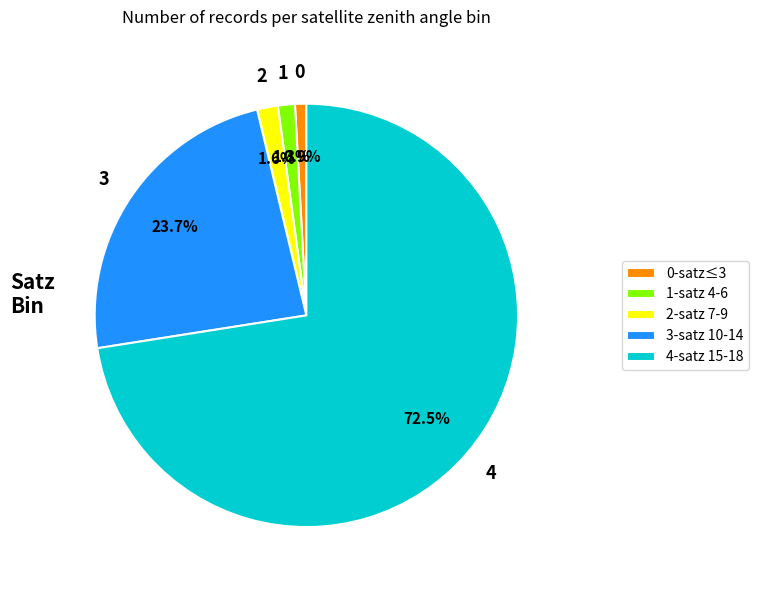

Between 1-satz 4-6 and 4-satz 15-18, which is larger?

4-satz 15-18